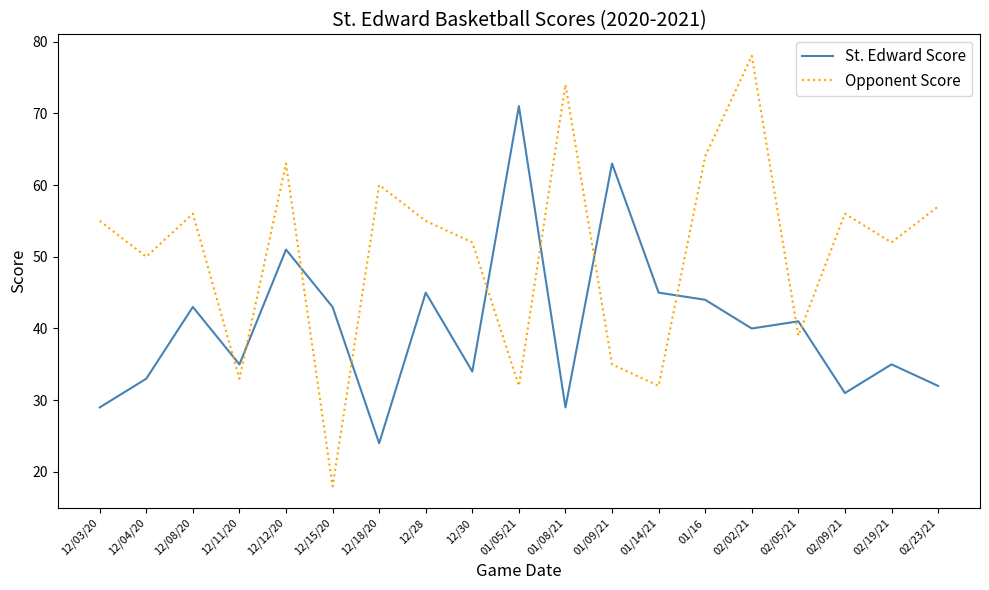

True or false: Opponent Score has a value of 50 at 01/14/21.

False